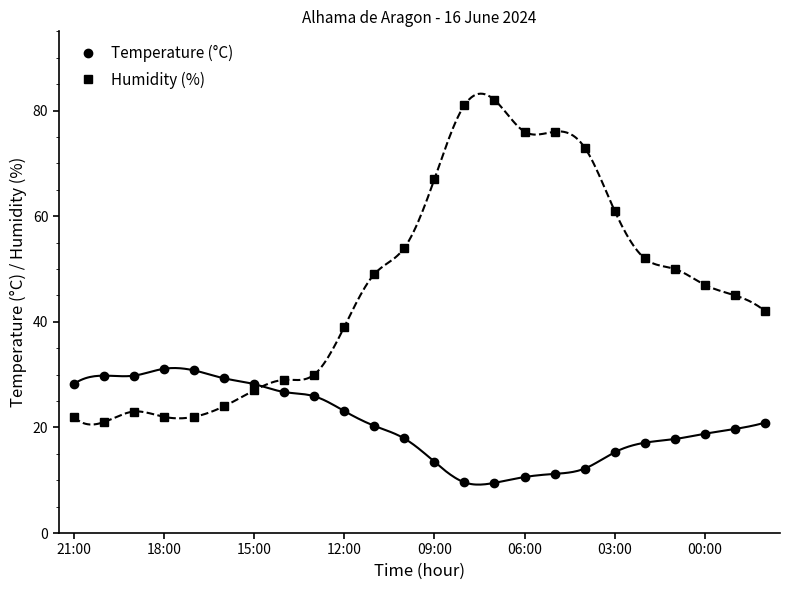

How many interior local peaks does the Humidity (%) series have?

2